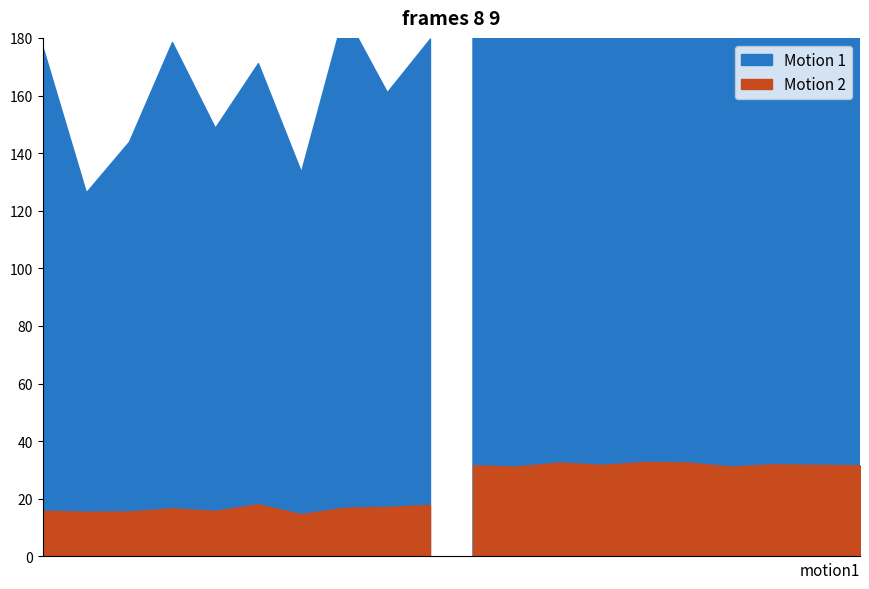

At which category is the sum across all series the highest?

00:38